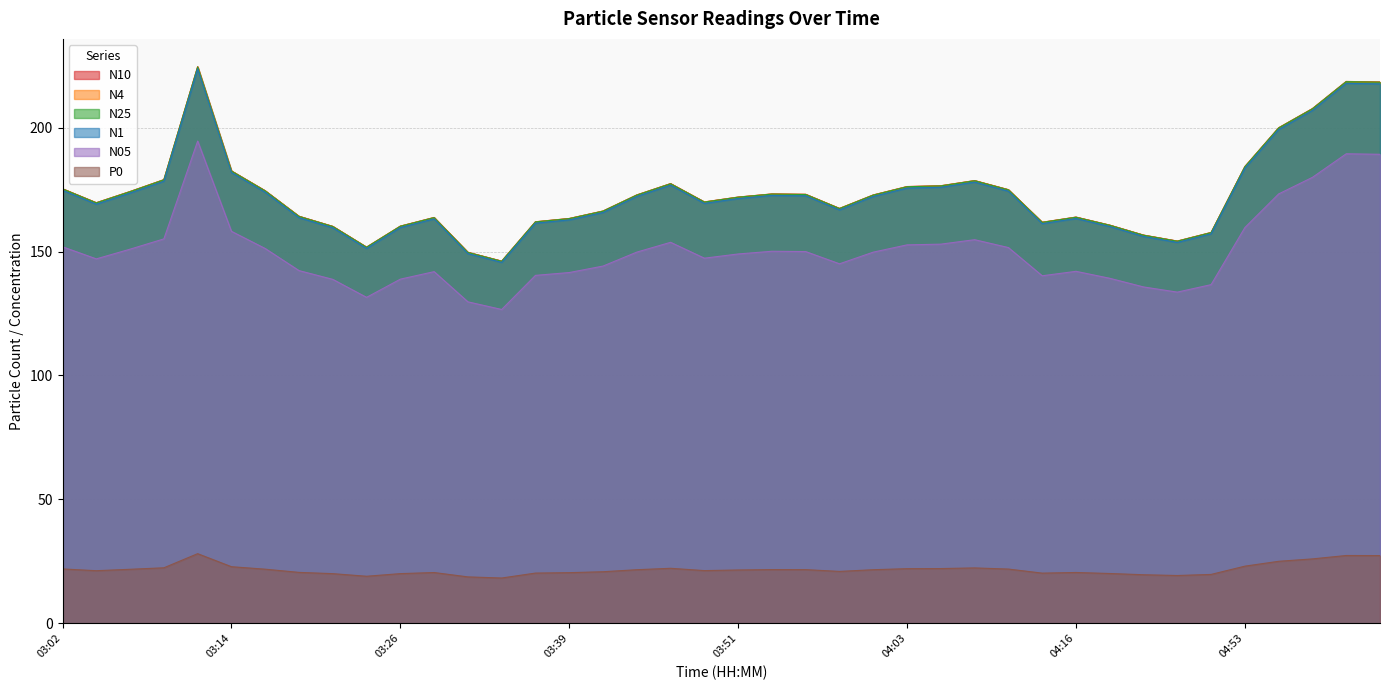

At which label is N05 closest to 160?

04:53